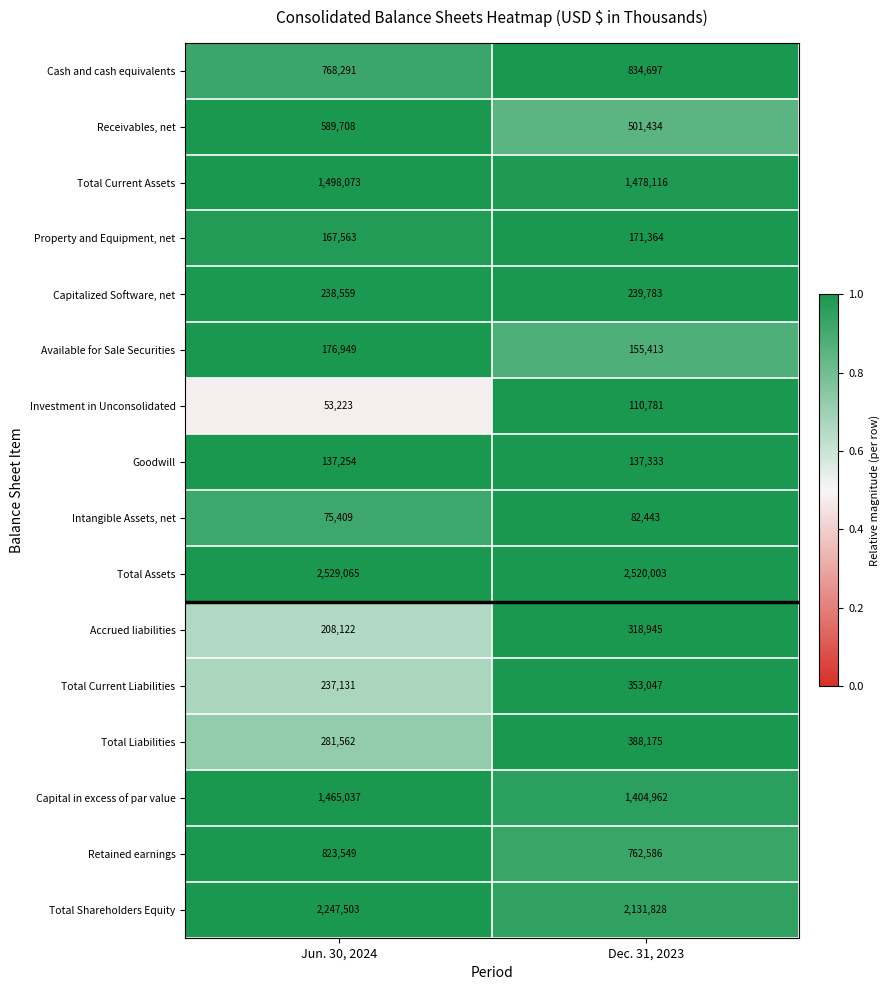

The Available for Sale Securities series shows 300191 at Jun. 30, 2024. True or false?

False